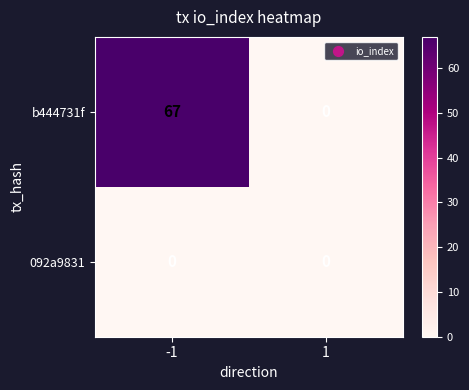

Reading left to right, transcribe all the data shown in this chart.

b444731f: -1=67	1=0
092a9831: -1=0	1=0